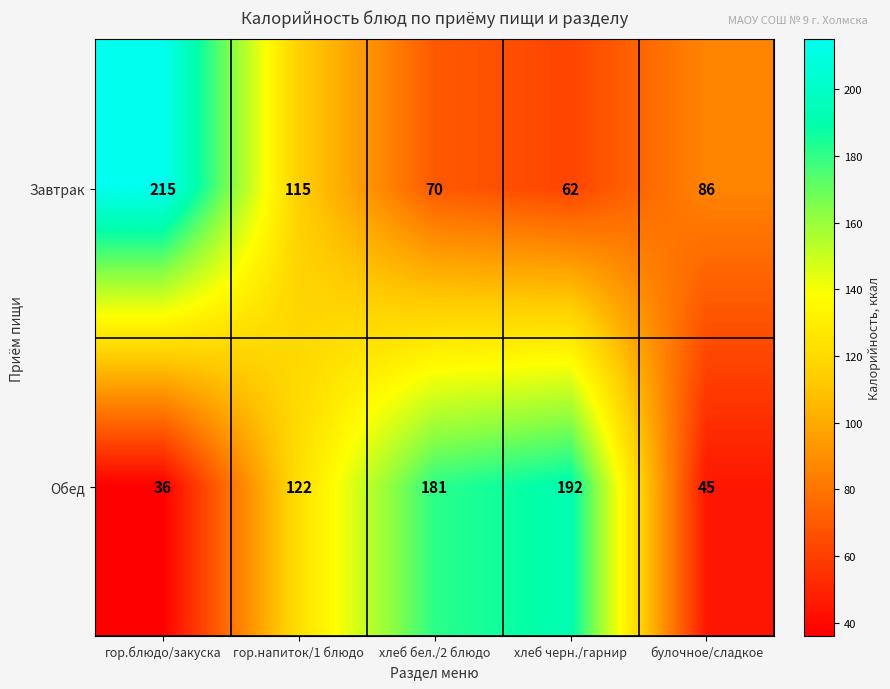

At which category is the sum across all series the highest?

хлеб черн./гарнир